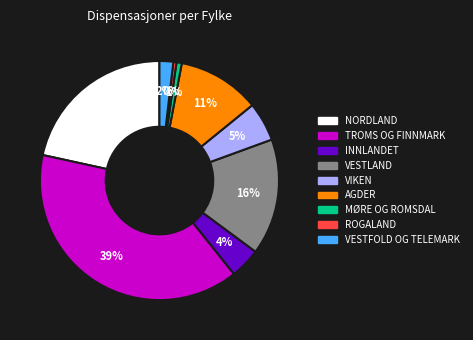

To the nearest percent, what is the average slice percentage?

11%